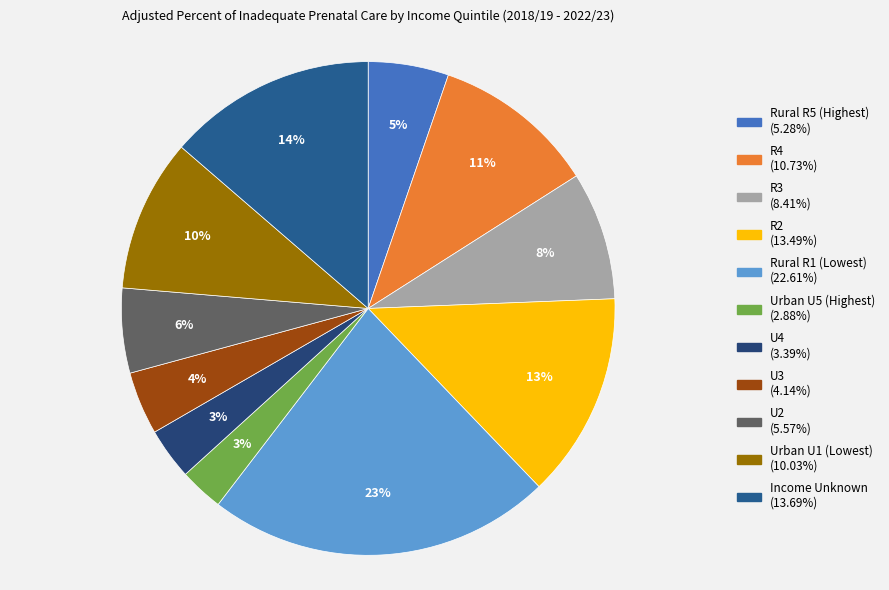

Which category has the smallest portion of the pie?

Urban U5 (Highest)